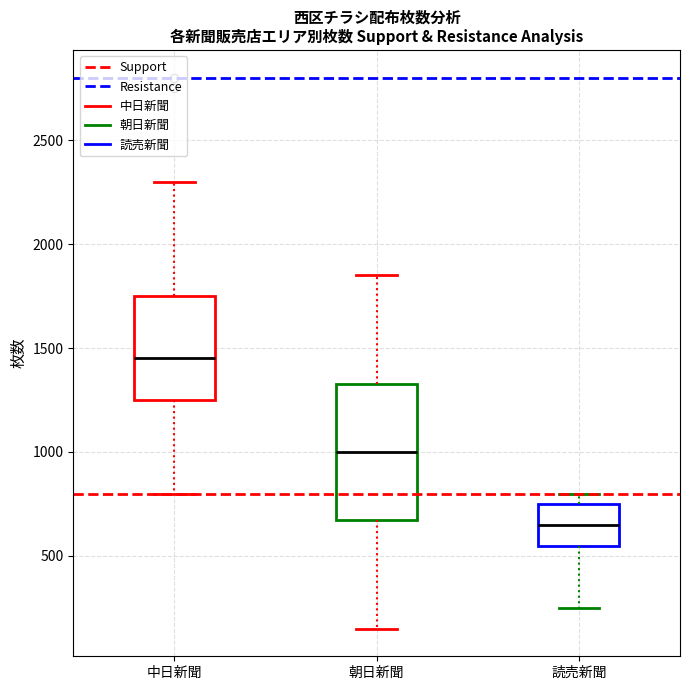

Where is the upper edge of the box for 朝日新聞 on the y-axis? The values are not printed on the chart, so give them approximately, as read against the axis.

1350